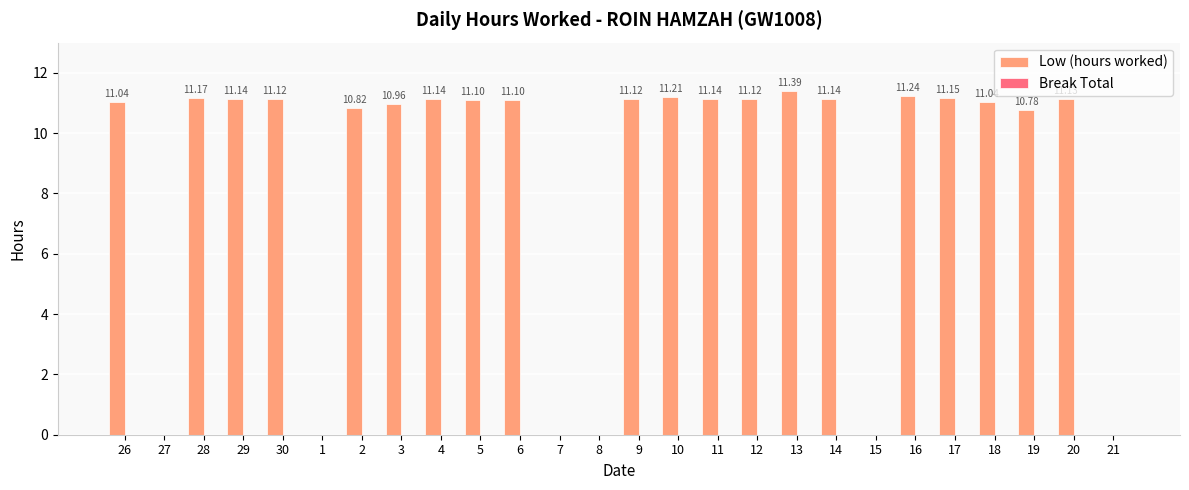

What is the sum of the values at 27 and 26?

11.0